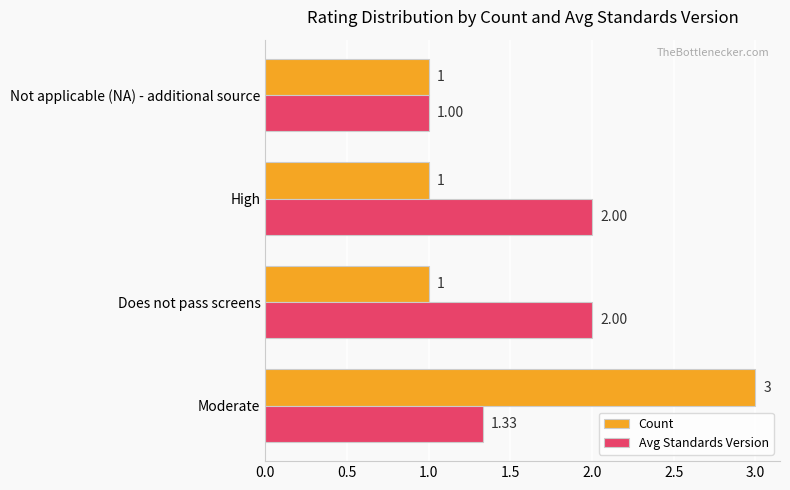

What is the sum of all Count values?

6.0